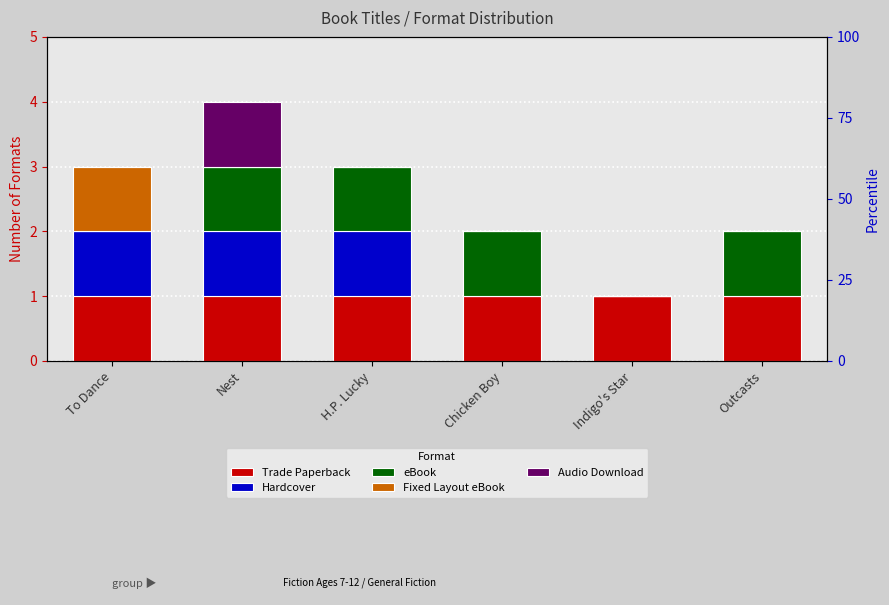

What is the sum of all eBook values?

4